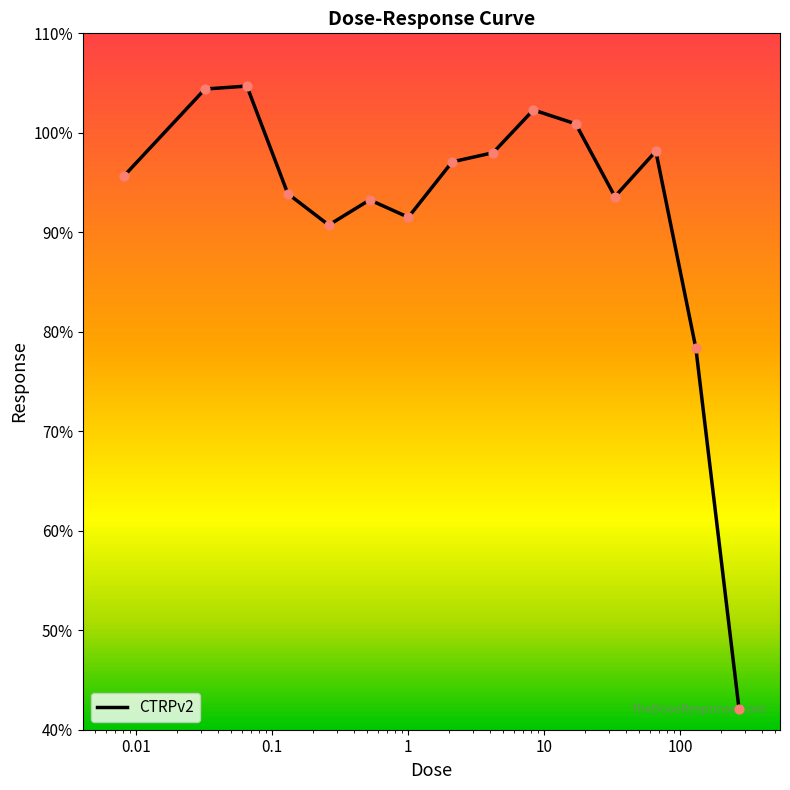

What is the greatest value displayed?

104.7